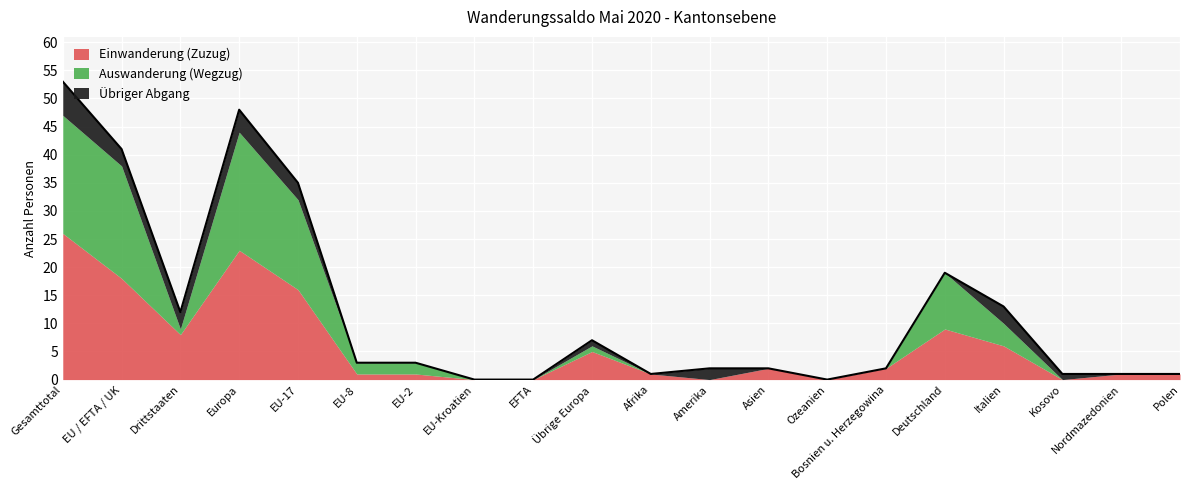

True or false: Einwanderung (Zuzug) has a value of 18 at EU / EFTA / UK.

True